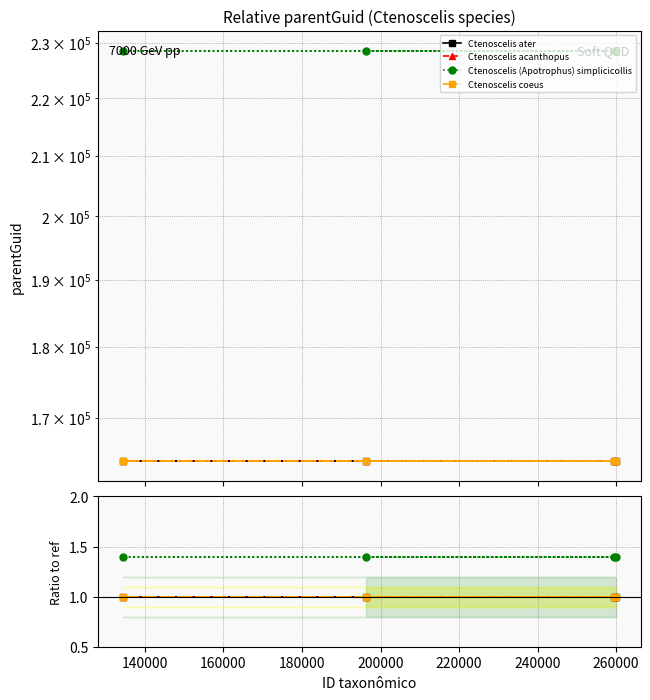

True or false: Ctenoscelis ater and Ctenoscelis acanthopus cross at least once.

False